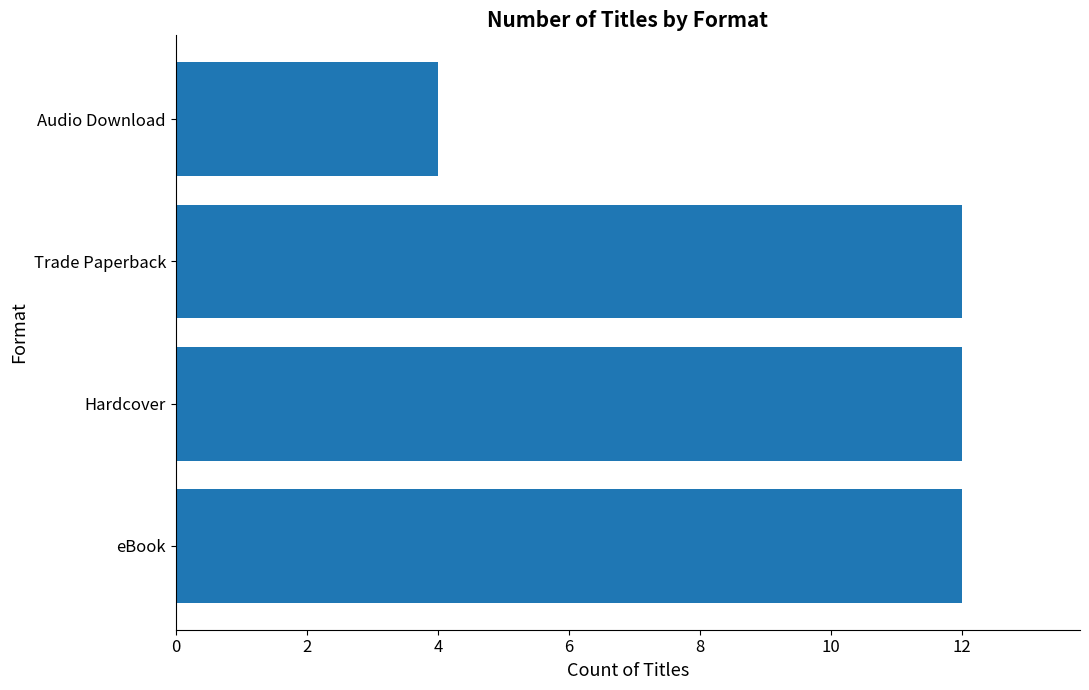

Does the chart contain any negative values?

No